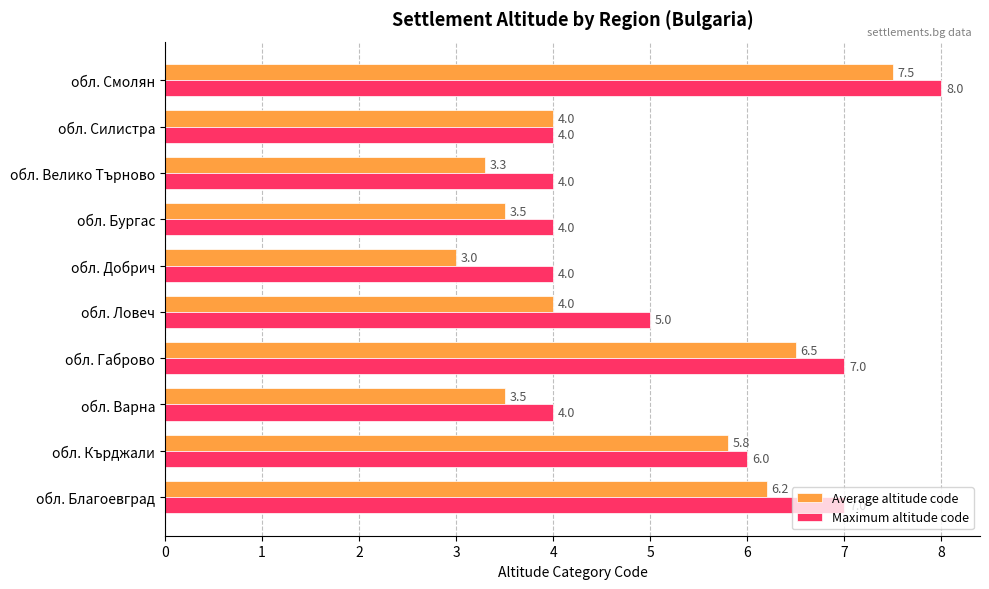

What is the difference between the maximum and minimum values in the Average altitude code series?

4.5